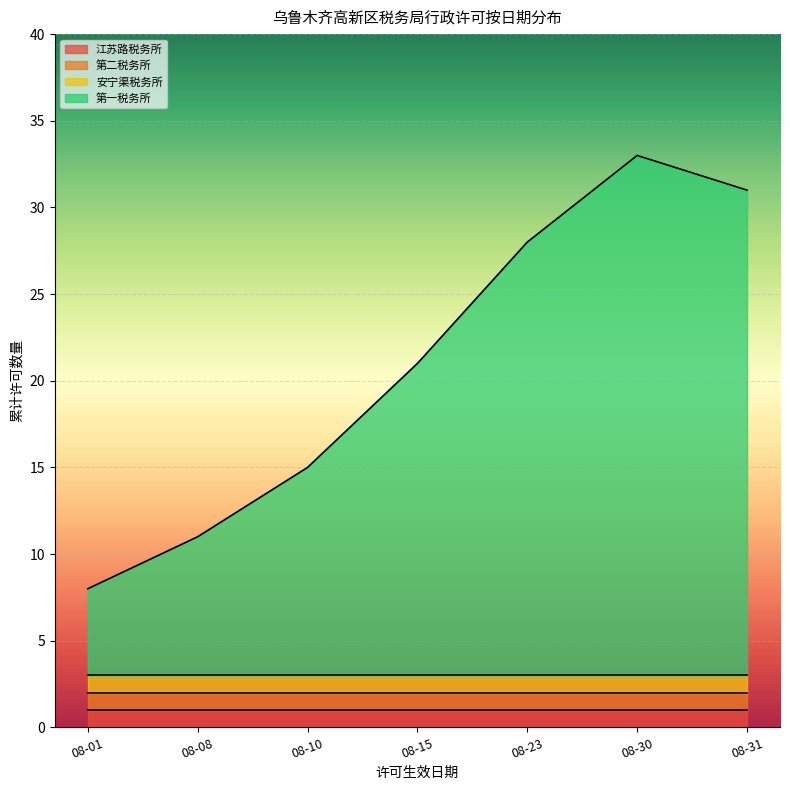

What is the sum of all 江苏路税务所 values?

7